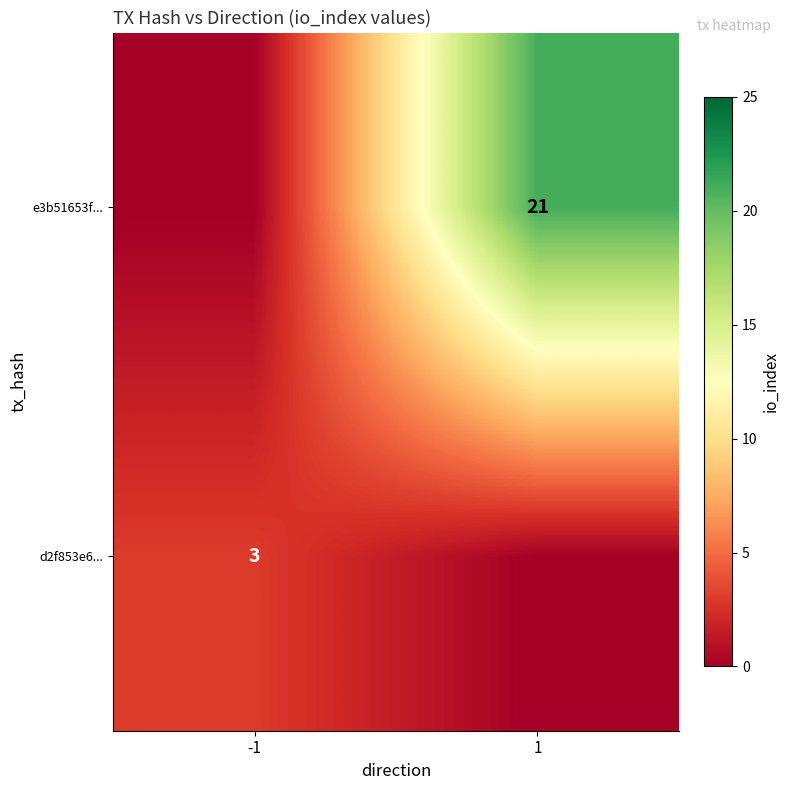

What is the greatest value displayed?

21